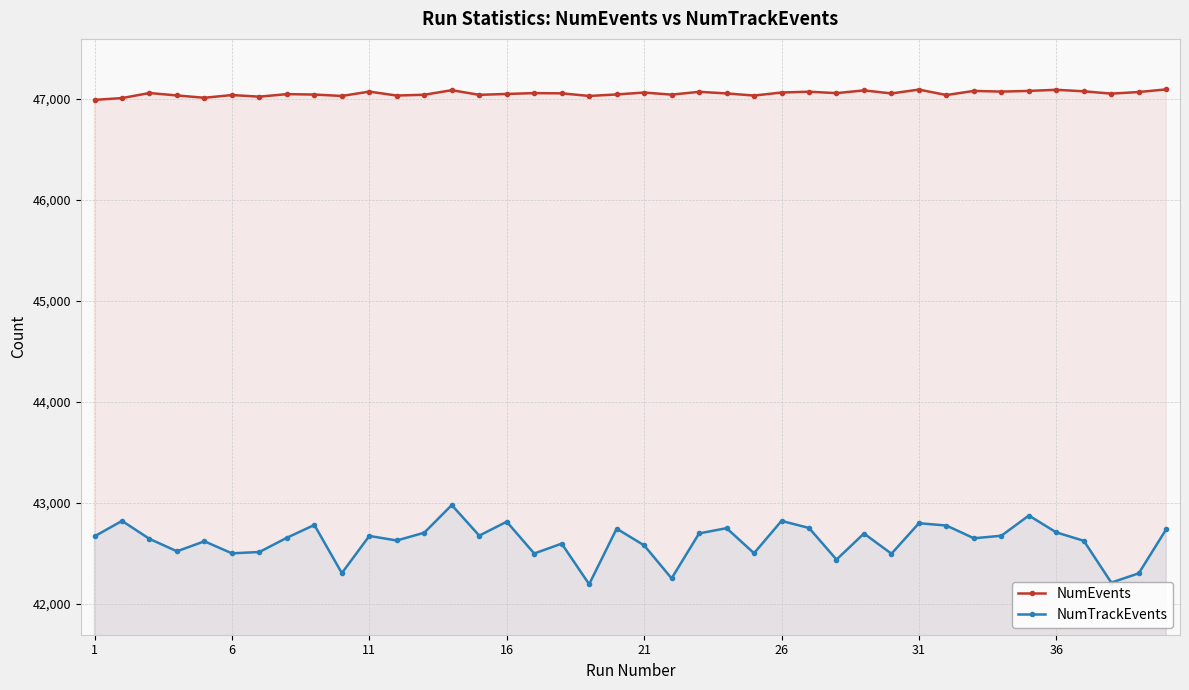

What is the maximum value for NumTrackEvents?

42977